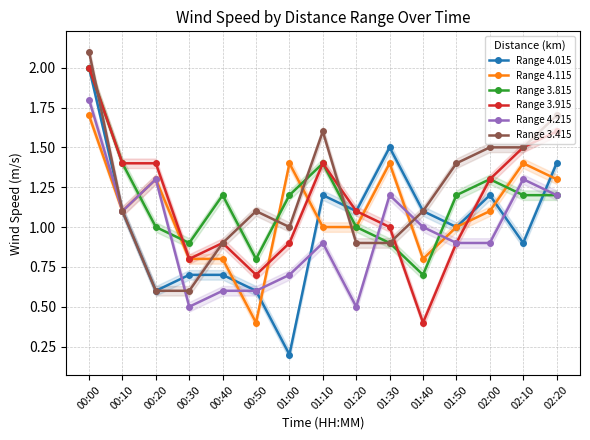

Between 01:30 and 02:20, which is larger?

01:30